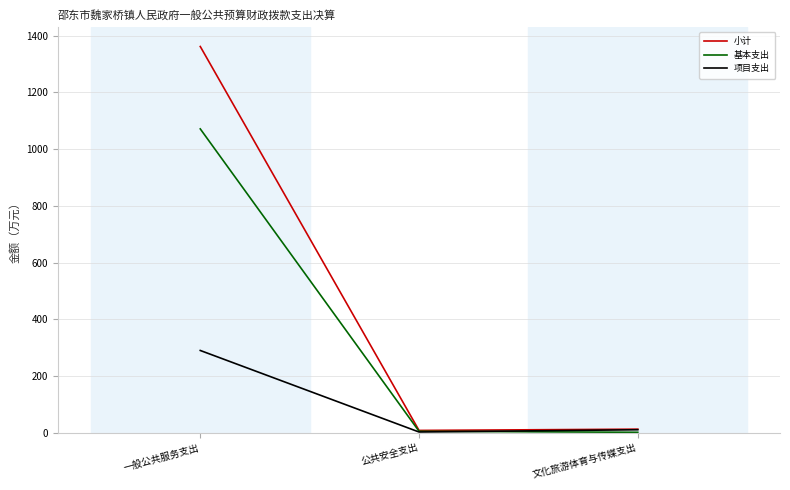

True or false: 基本支出 has a value of 435.0 at 一般公共服务支出.

False